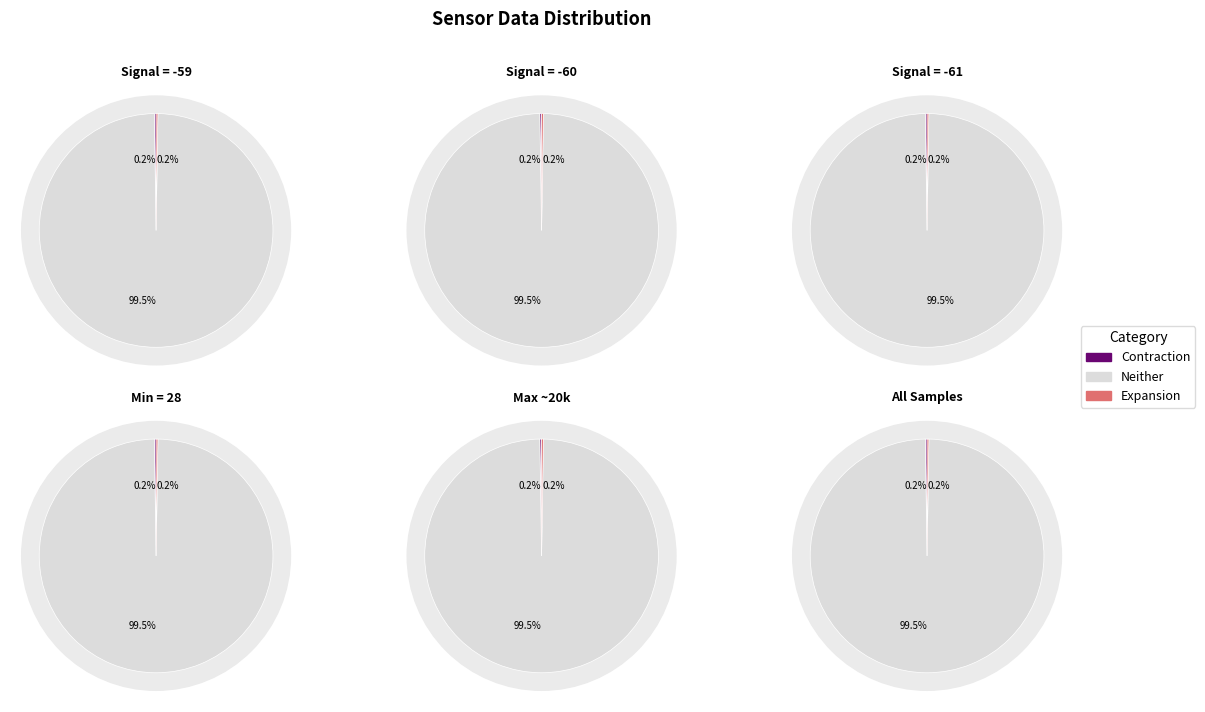

Rank the series at 3 from highest to lowest value.

Neither, Contraction, Expansion